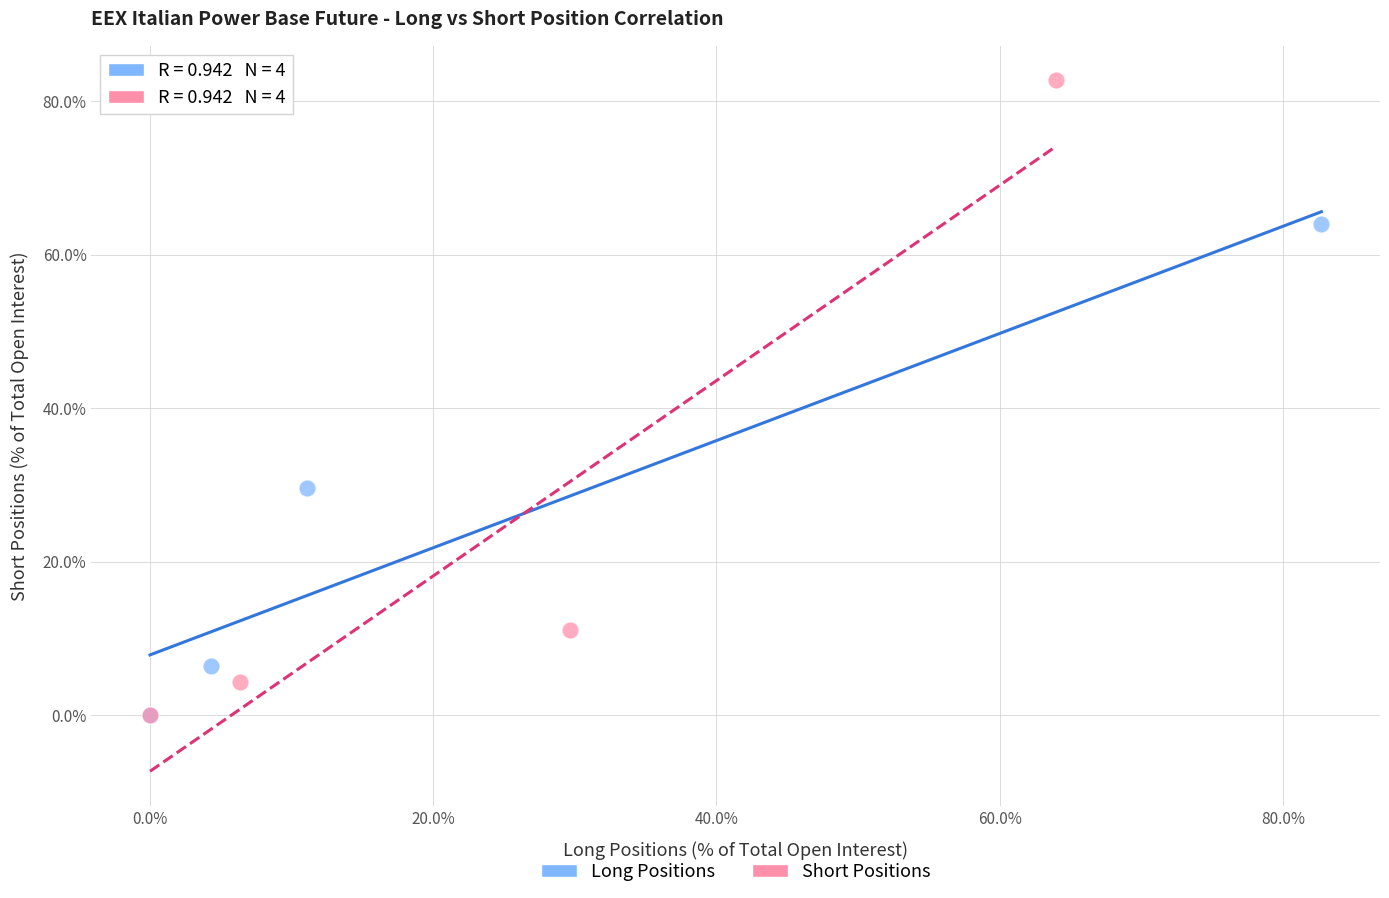

Which series has the largest Y range (max minus min)?

Short Positions